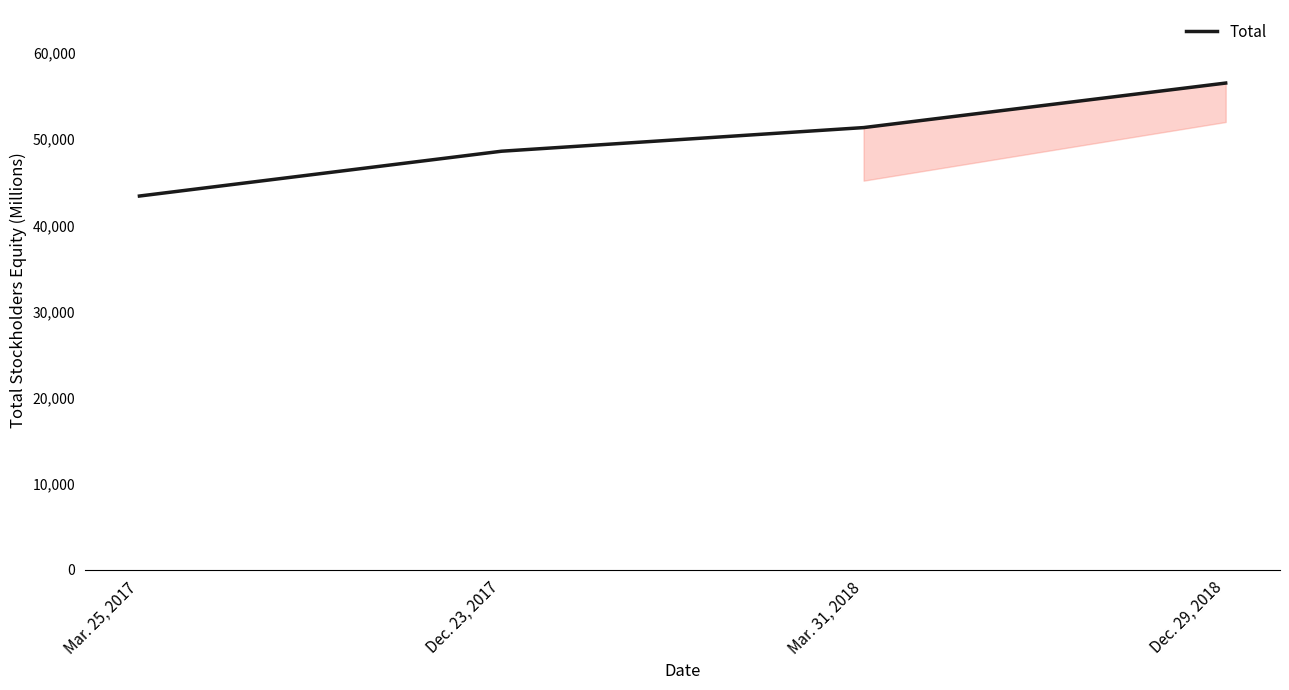

List the labels in order of value, largest first.

Dec. 29, 2018, Mar. 31, 2018, Dec. 23, 2017, Mar. 25, 2017